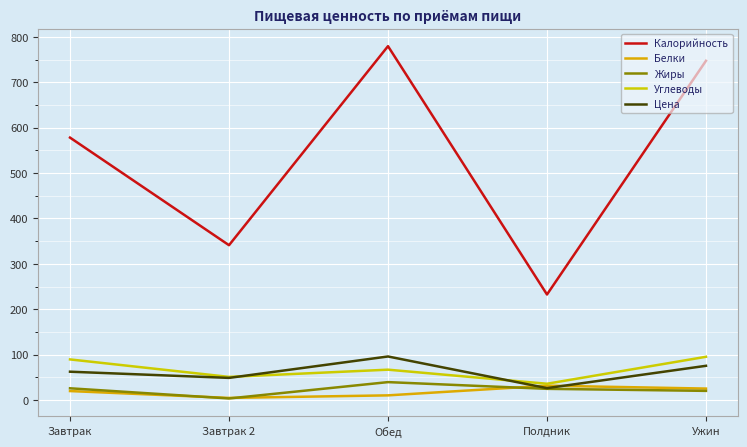

How many interior local peaks does the Белки series have?

1